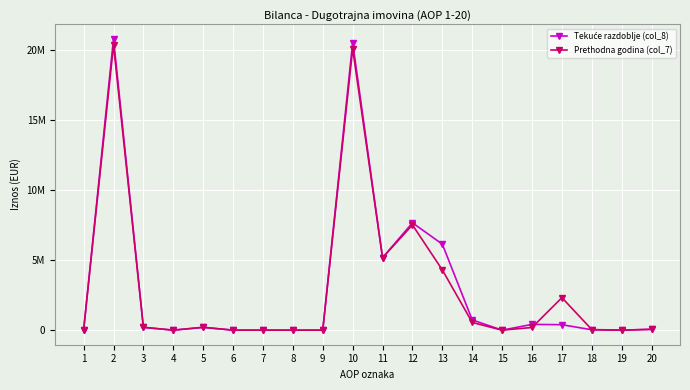

Is the value of Prethodna godina (col_7) at 15 greater than the value of Tekuće razdoblje (col_8) at 7?

No